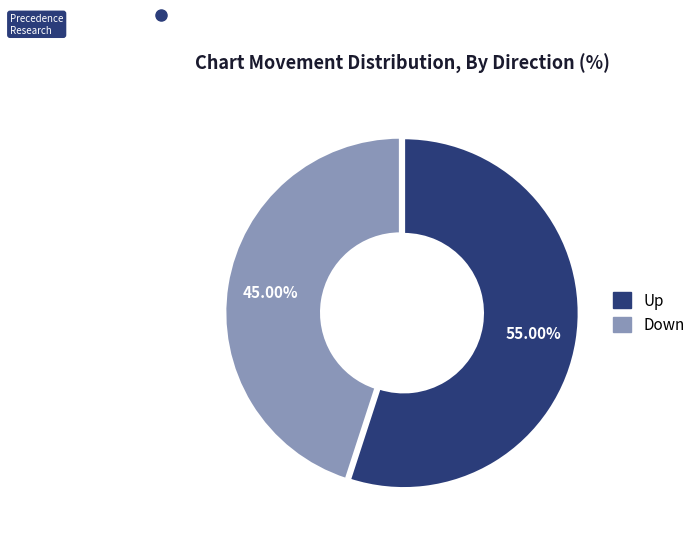

Is the sum of Up and Down greater than half?

Yes